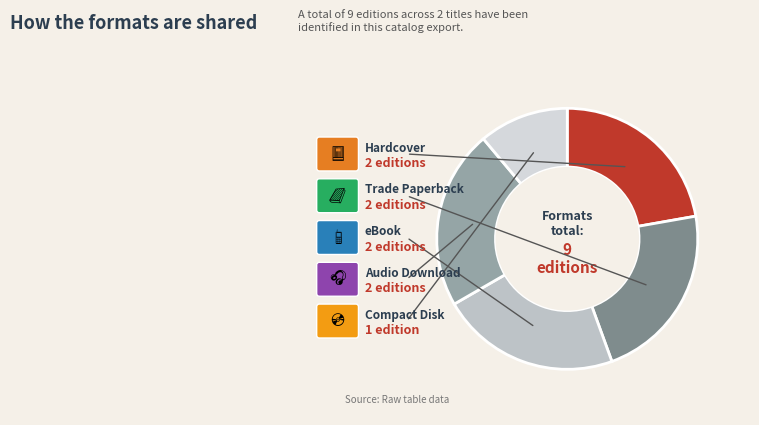

Rank the categories by value from lowest to highest.

Compact Disk, Hardcover, Trade Paperback, eBook, Audio Download